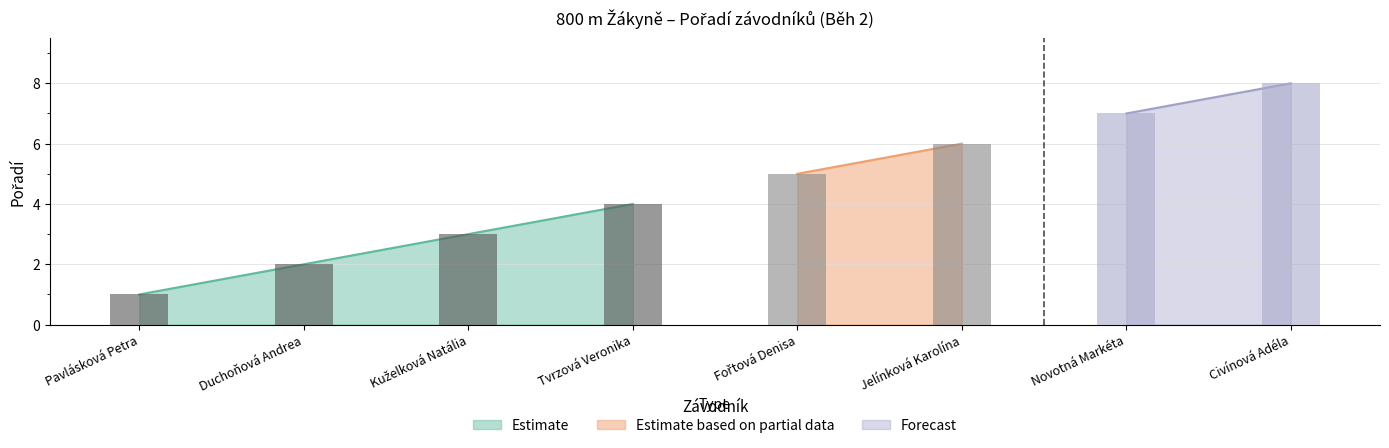

Reading right to left, extract all data points from this chart.

Civínová Adéla=8	Novotná Markéta=7	Jelínková Karolína=6	Fořtová Denisa=5	Tvrzová Veronika=4	Kuželková Natália=3	Duchoňová Andrea=2	Pavlásková Petra=1